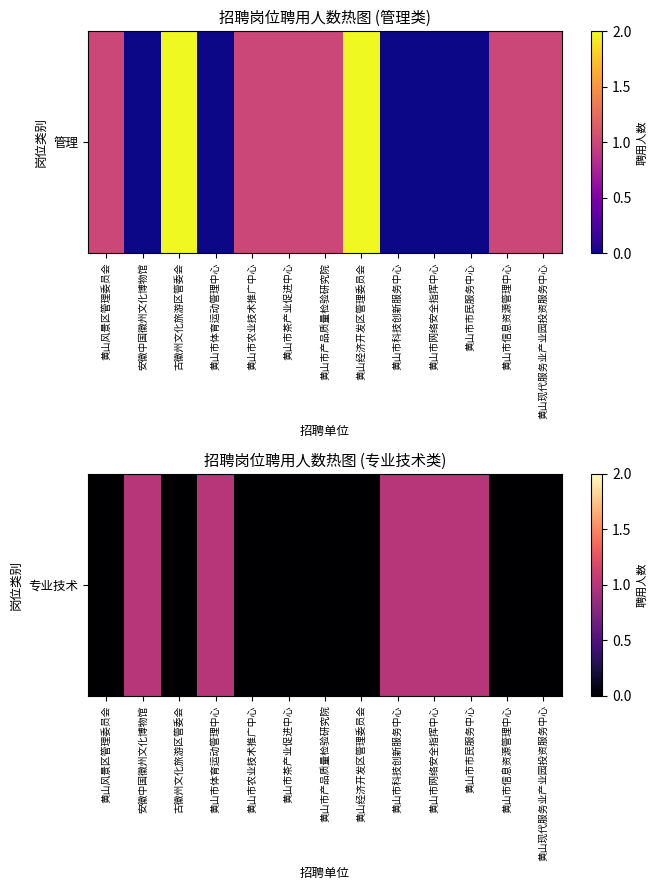

List the labels in order of value, smallest first.

黄山风景区管理委员会, 古徽州文化旅游区管委会, 黄山市农业技术推广中心, 黄山市茶产业促进中心, 黄山市产品质量检验研究院, 黄山经济开发区管理委员会, 黄山市信息资源管理中心, 黄山现代服务业产业园投资服务中心, 安徽中国徽州文化博物馆, 黄山市体育运动管理中心, 黄山市科技创新服务中心, 黄山市网络安全指挥中心, 黄山市市民服务中心